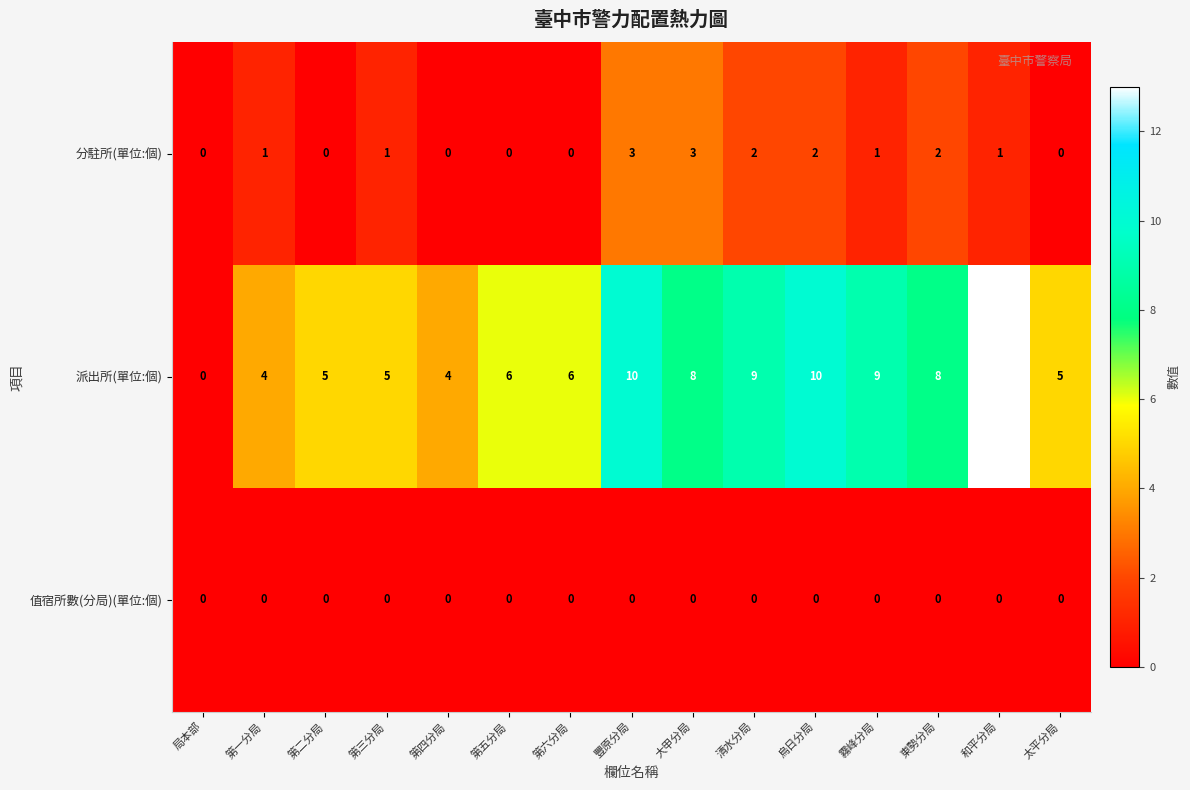

Rank the series by their average value, from lowest to highest.

值宿所數(分局)(單位:個), 分駐所(單位:個), 派出所(單位:個)